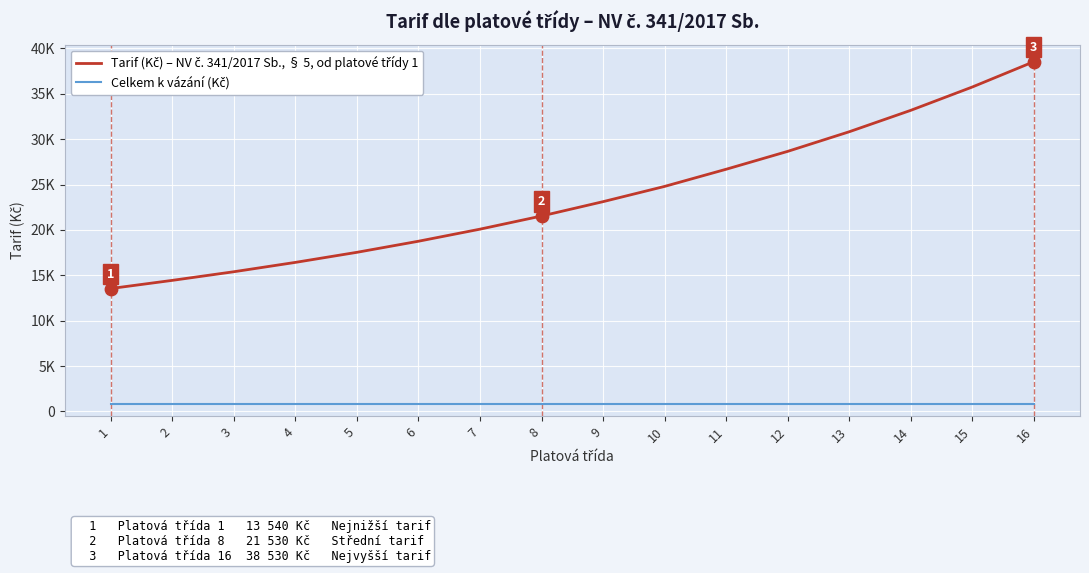

Which series has the largest total across all categories?

Tarif (Kč) – NV č. 341/2017 Sb., § 5, od platové třídy 1